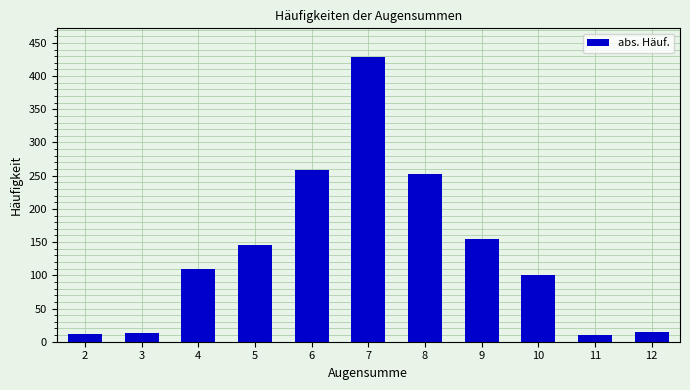

What is the maximum value shown in the chart?

429